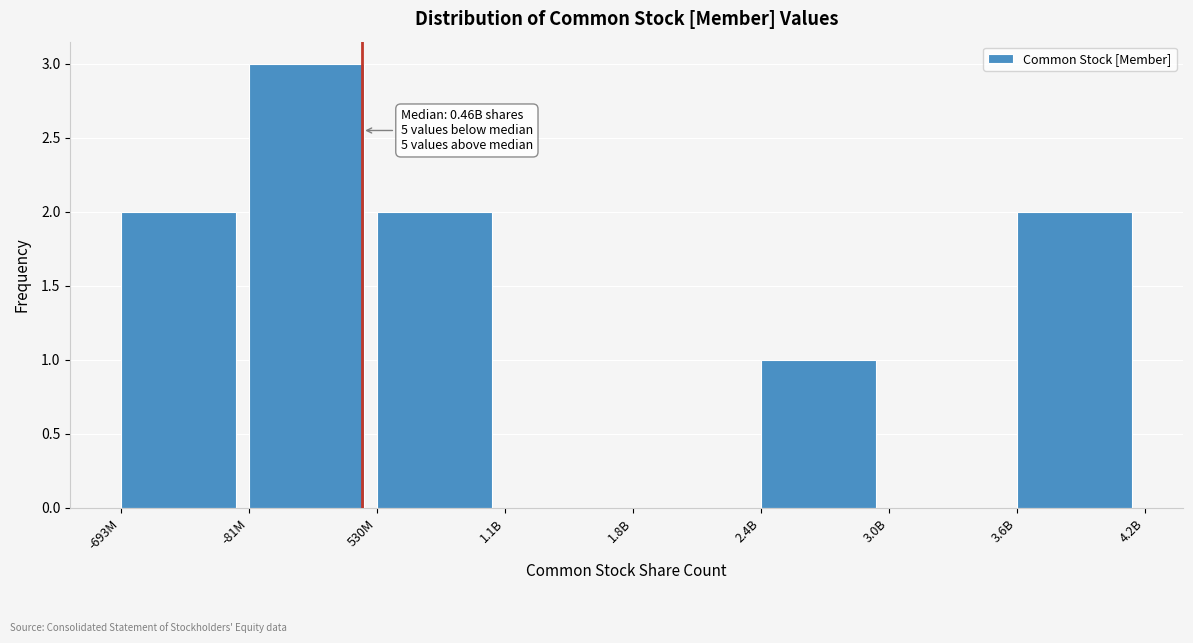

Reading left to right, what are all the values shown in this chart?

-693M=2	-81M=3	530M=2	1.1B=0	1.8B=0	2.4B=1	3.0B=0	3.6B=2